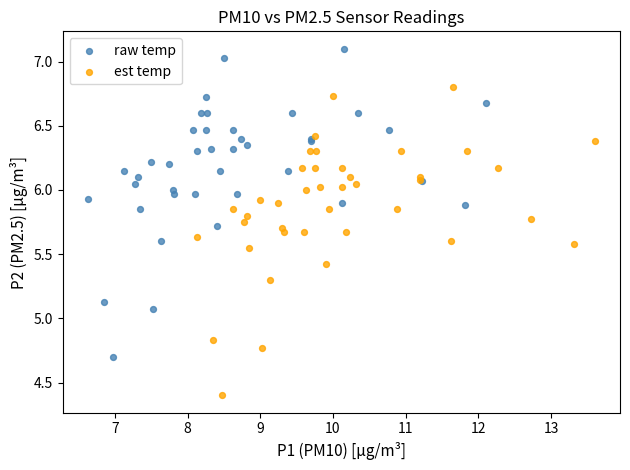

Which series contains the lowest Y value?

est temp